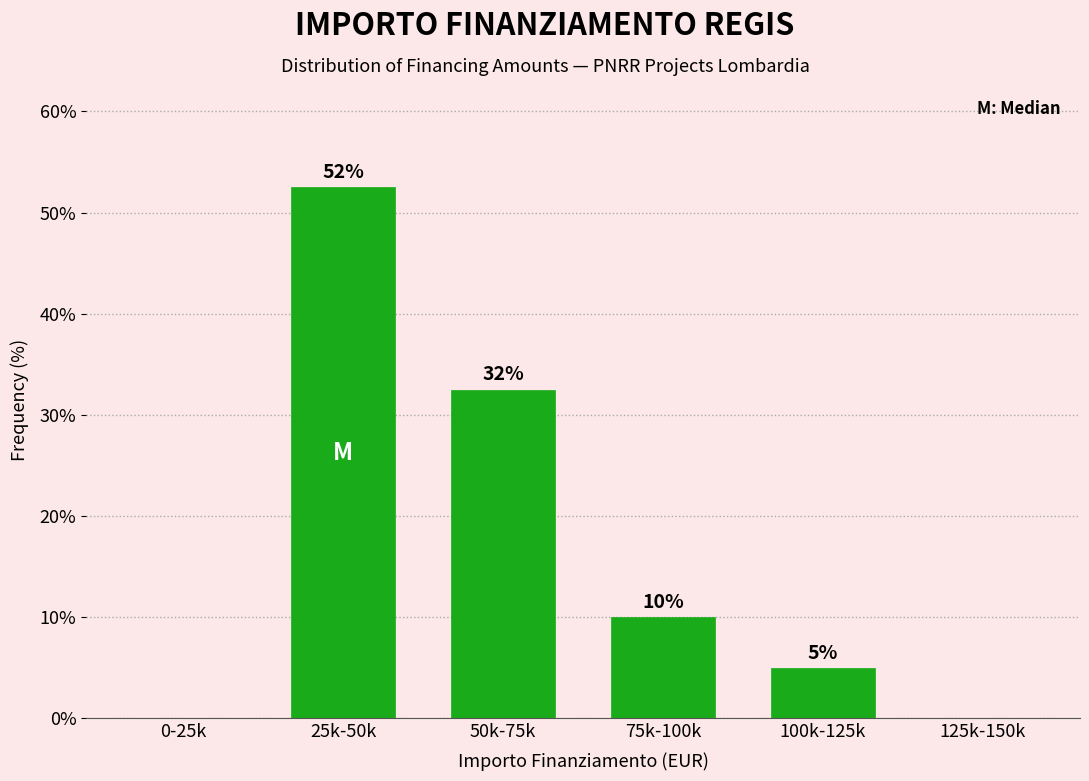

The chart shows a value of 5.0 at 100k-125k. True or false?

True